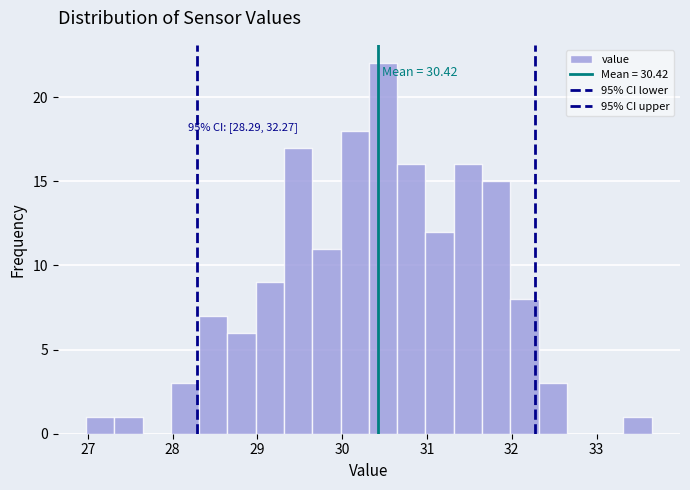

Around what value on the x-axis is the tallest bar? Give the approximate position of its centre, as read against the axis.

30.5